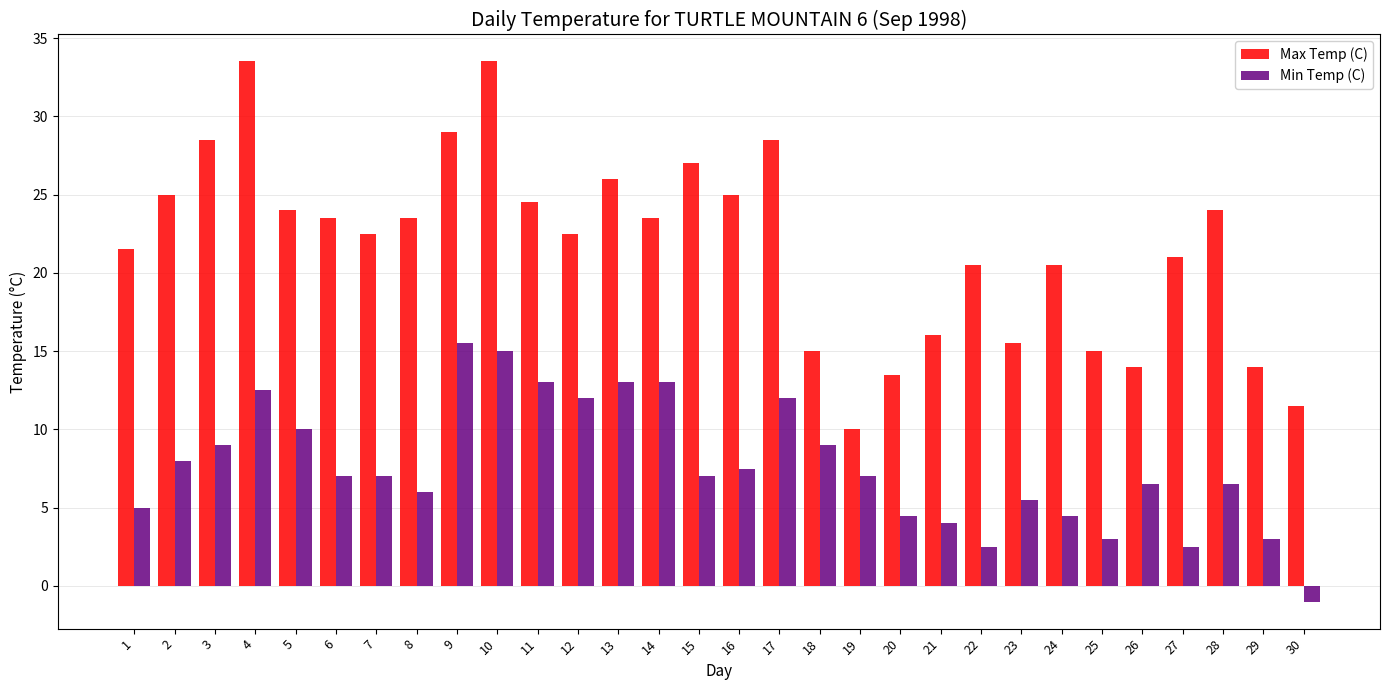

How many bars are there in total?

60